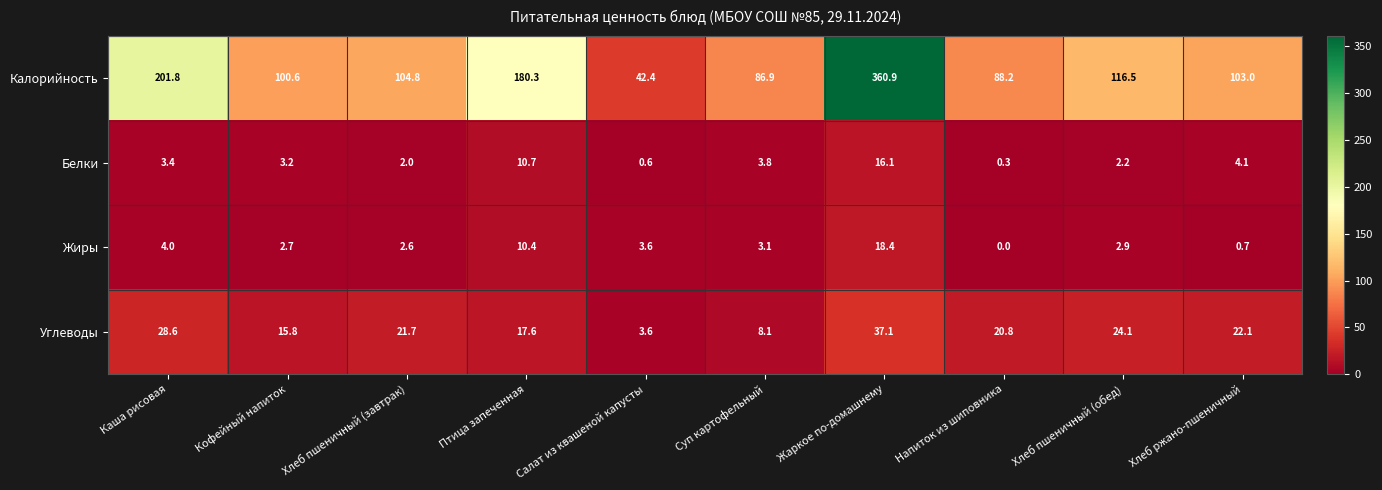

Is the value of Жиры at Кофейный напиток greater than the value of Калорийность at Хлеб пшеничный (завтрак)?

No